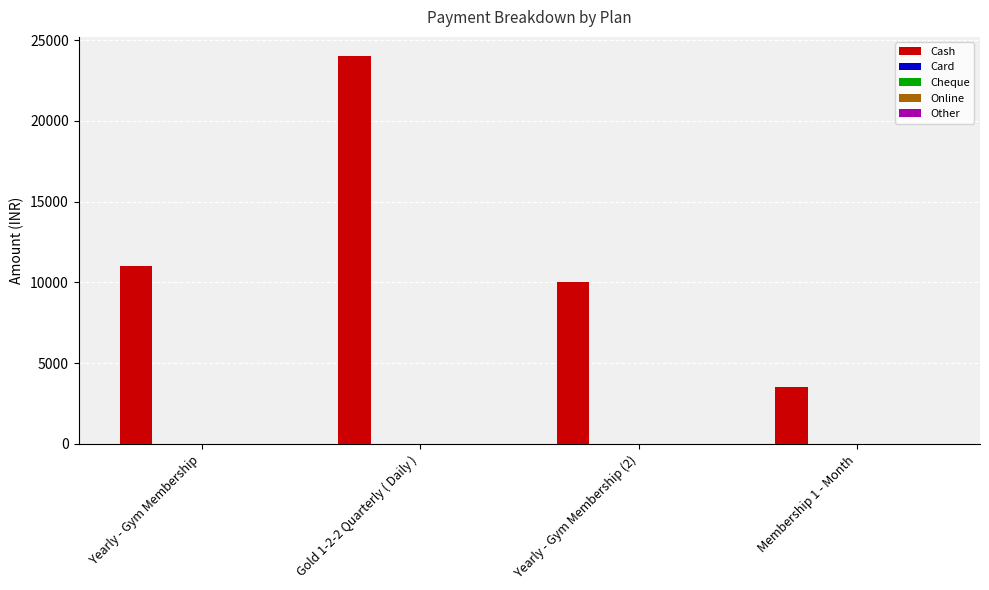

What is the difference between the maximum and minimum values?

20500